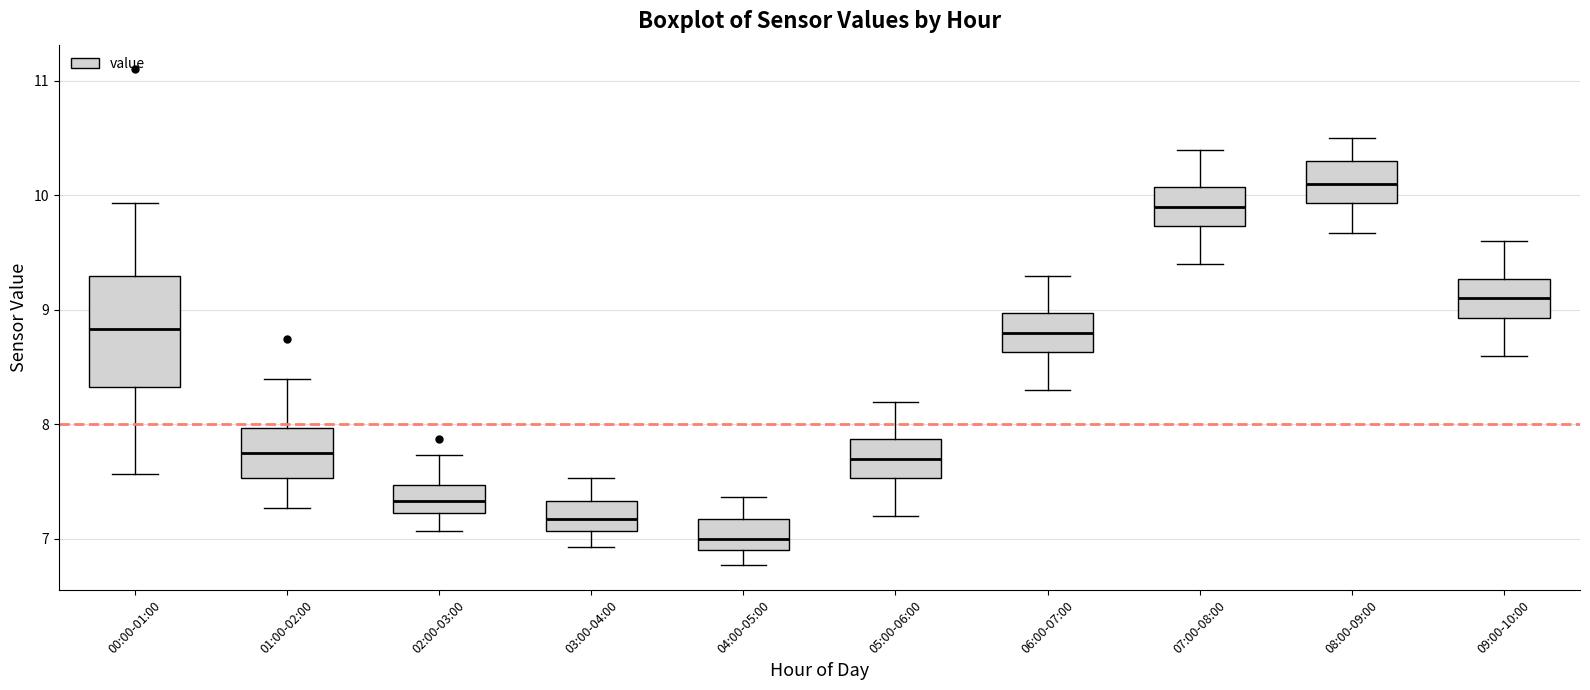

Where does the lower whisker of the box for 05:00-06:00 end on the y-axis? The values are not printed on the chart, so give them approximately, as read against the axis.

7.2